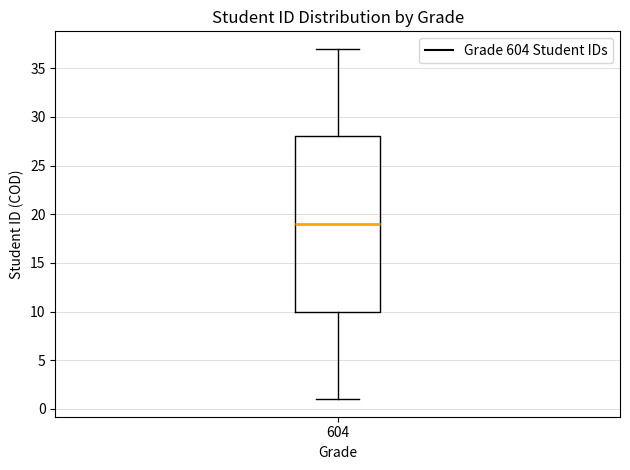

Transcribe this box plot: give where the median line is, the range the box spans, and where the two whiskers end, as read against the y-axis. The values are not printed on the chart, so give them approximately, as read against the axis.

median 19, box 10 to 28, whiskers 1 to 37